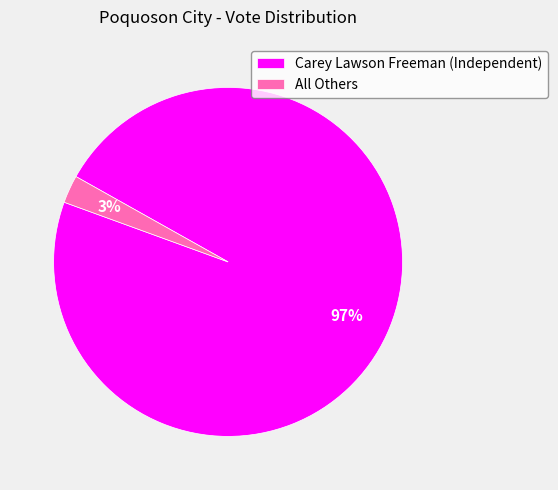

Between All Others and Carey Lawson Freeman (Independent), which is larger?

Carey Lawson Freeman (Independent)